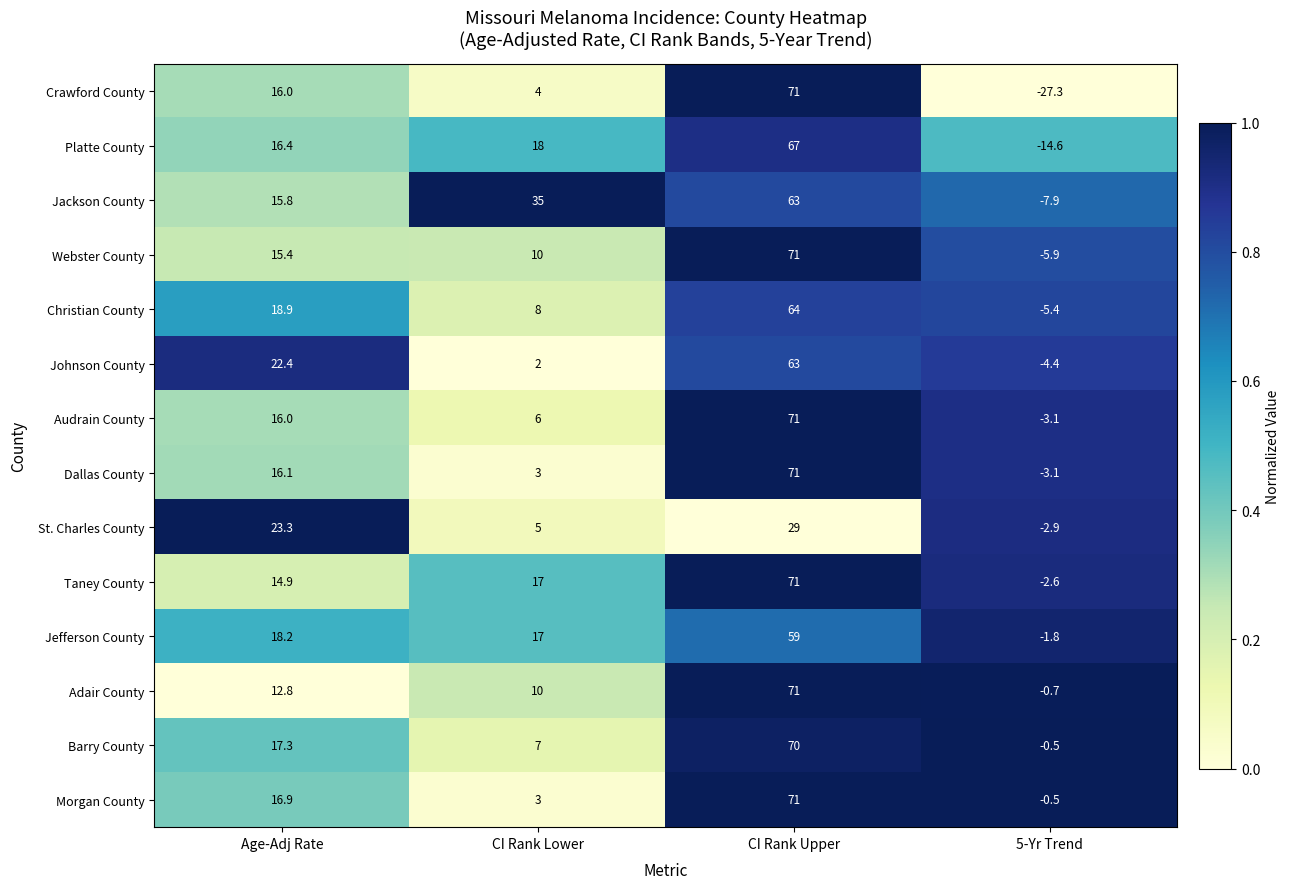

List the labels in order of Johnson County value, smallest first.

5-Yr Trend, CI Rank Lower, Age-Adj Rate, CI Rank Upper